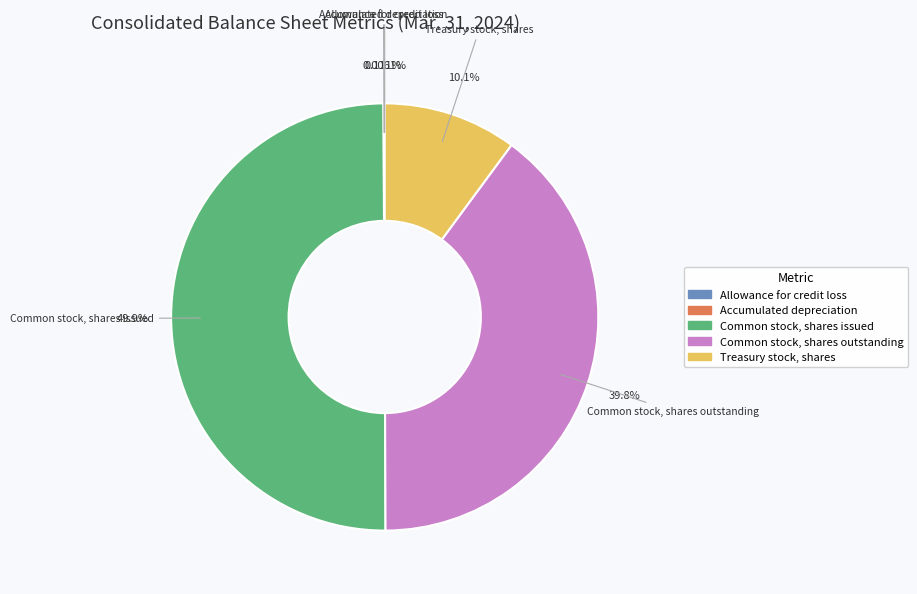

Which slice is the largest?

Common stock, shares issued